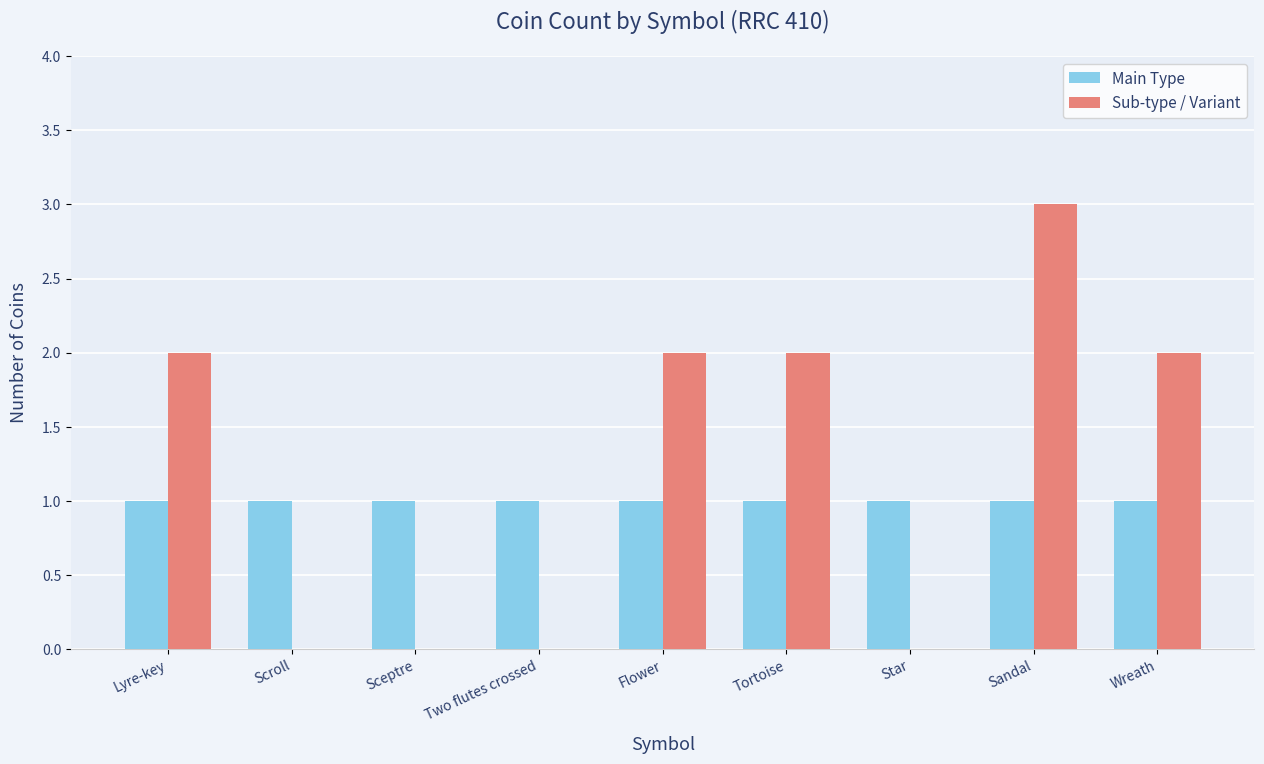

How many groups of bars are there?

9